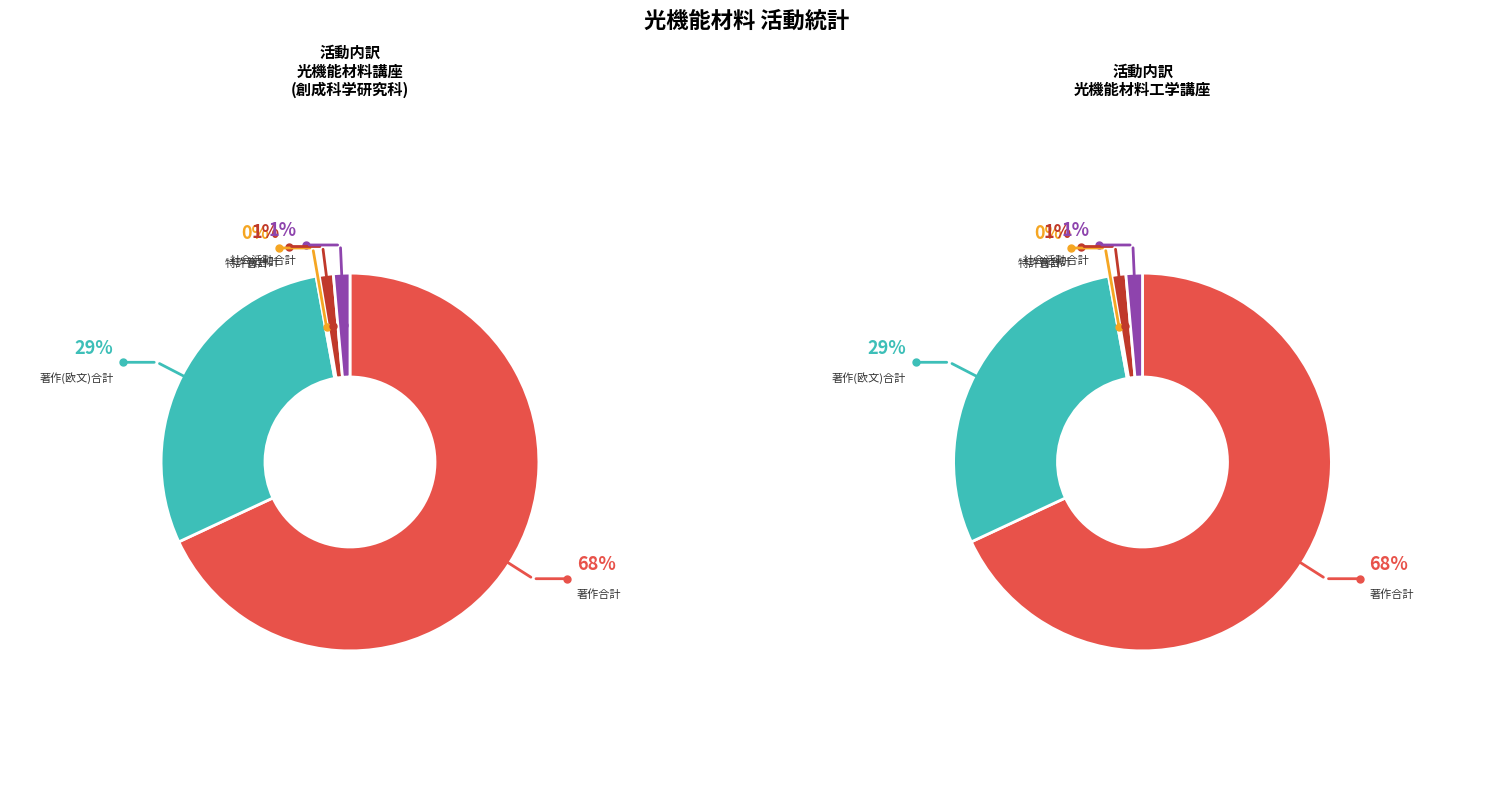

Rank the categories by 著作(欧文)合計 value from highest to lowest.

光機能材料講座(創成科学研究科), 光機能材料工学講座